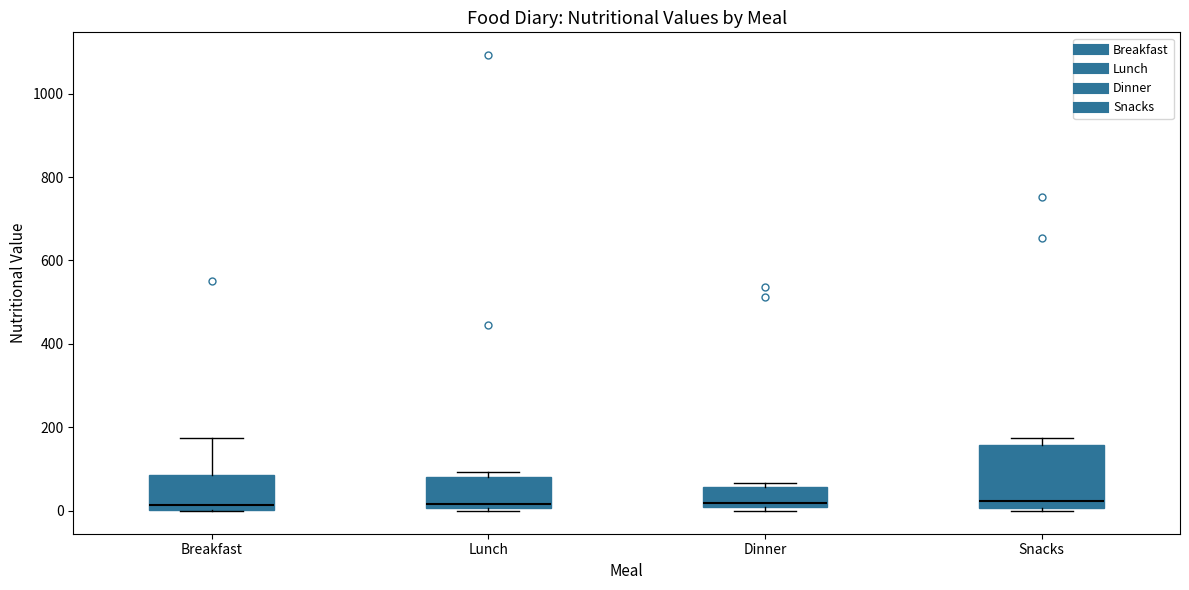

Where is the lower edge of the box for Lunch on the y-axis? The values are not printed on the chart, so give them approximately, as read against the axis.

0